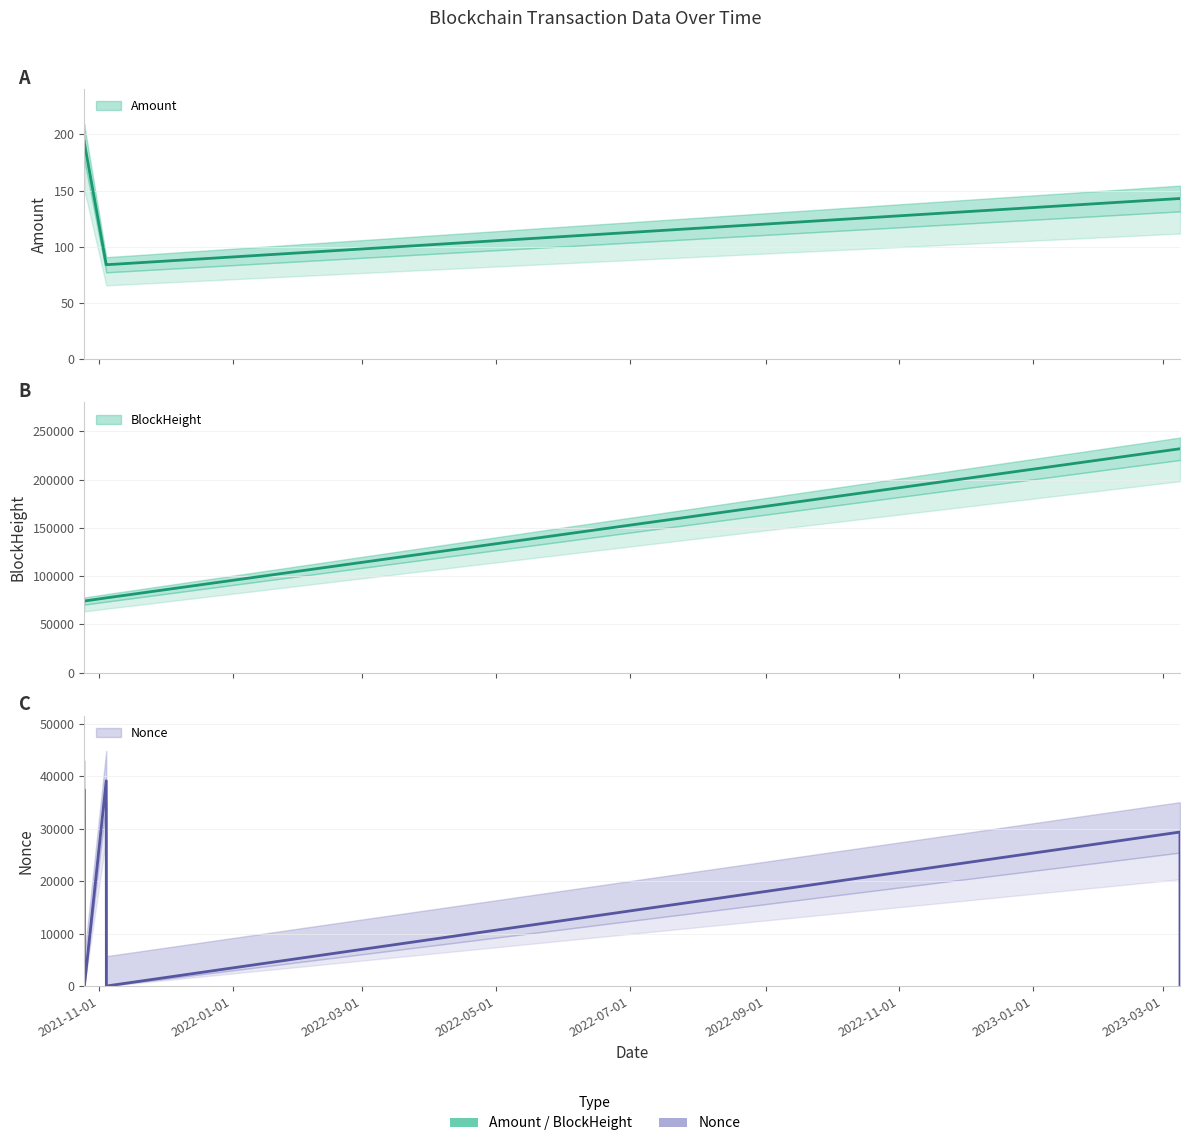

What is the maximum value shown in the chart?

193.6